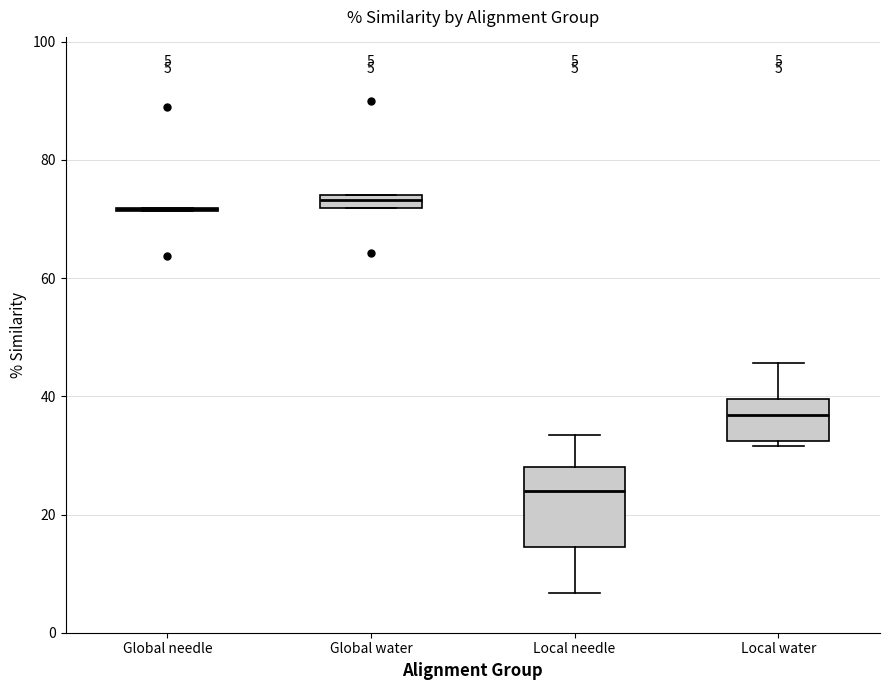

Comparing the boxes themselves (not the whiskers), which one is the tallest?

Local needle